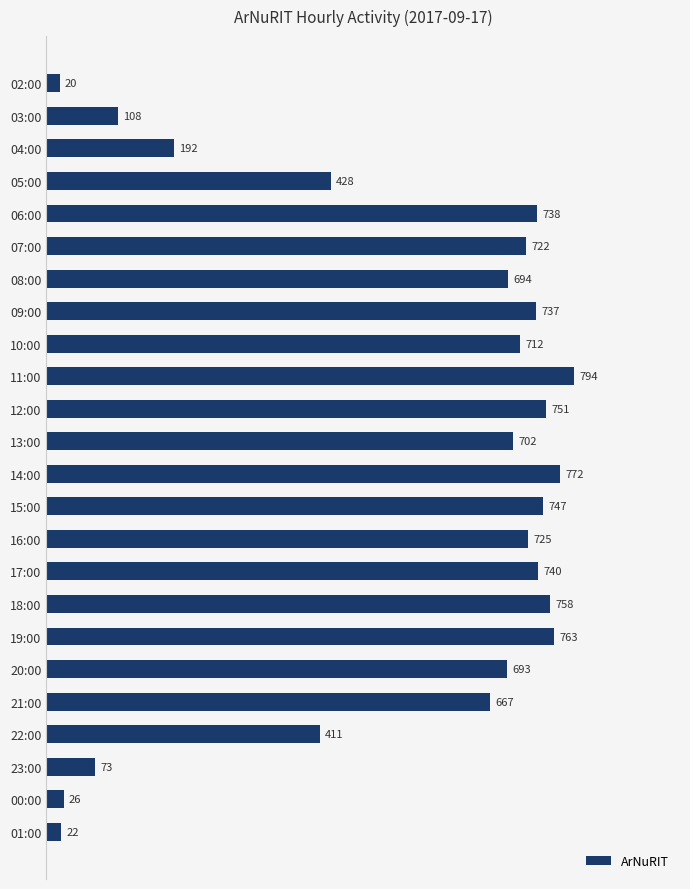

Approximately how many times larger is the value at 18:00 compared to 14:00?

1.0